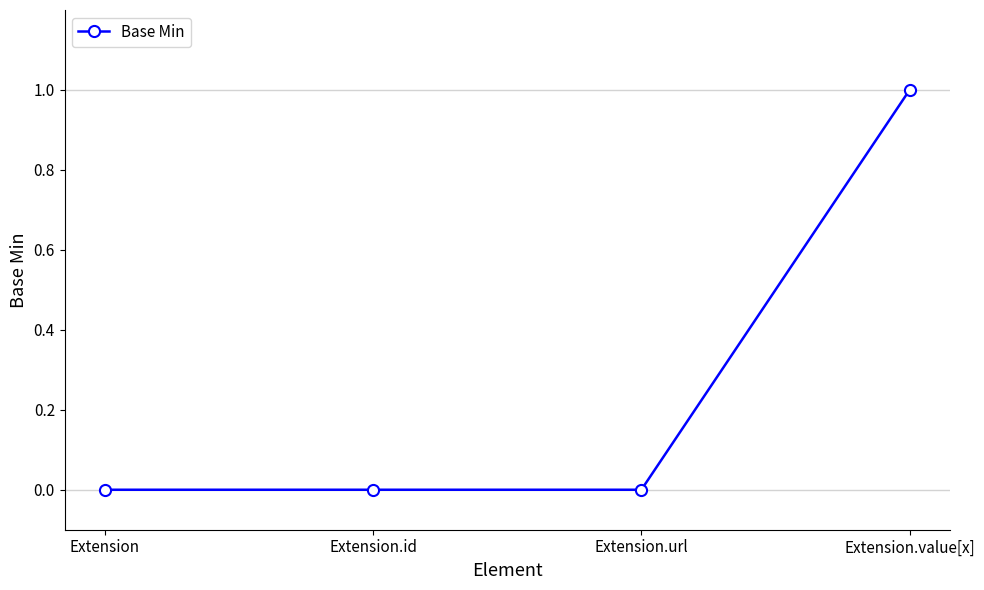

What position from the left is Extension.value[x]?

4